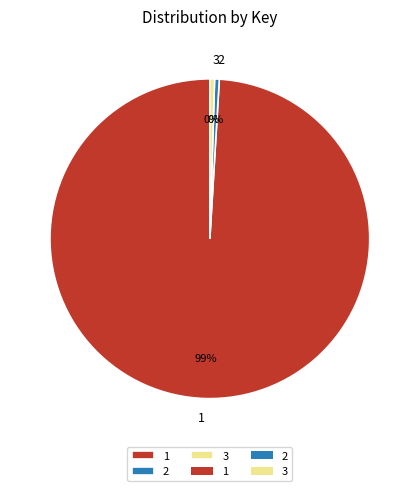

Is the sum of 3 and 2 greater than half?

No